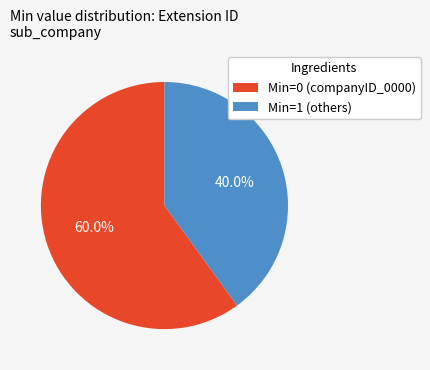

Is there a majority slice in this chart?

Yes